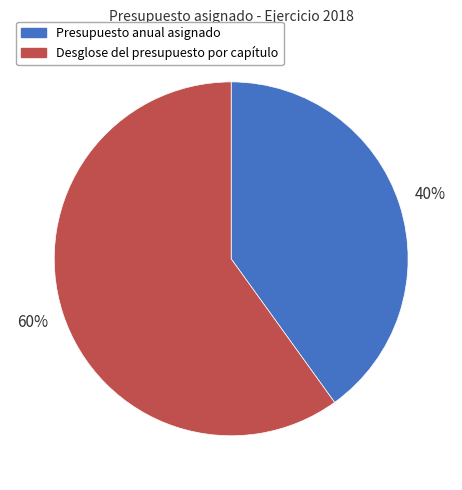

Does Desglose del presupuesto por capítulo represent more than half of the total?

Yes